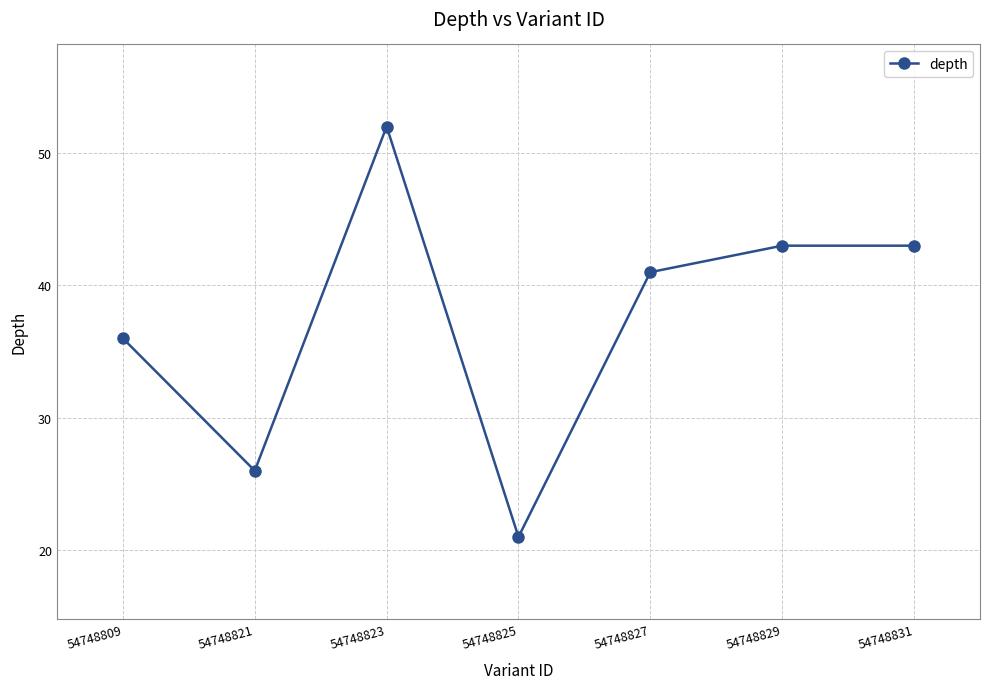

What value does the data have at 54748821, to the nearest 10?

30